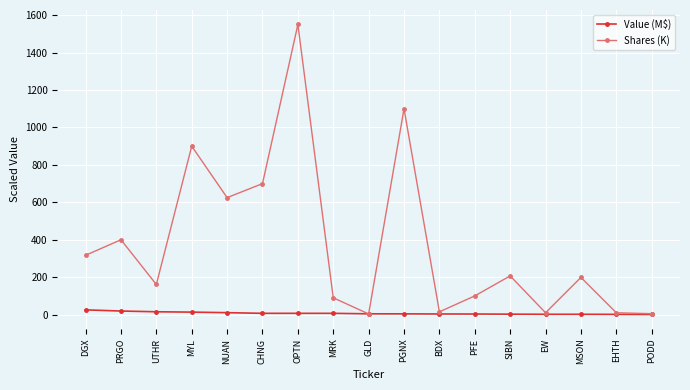

List the series in order of their overall mean, highest first.

Shares (K), Value (M$)